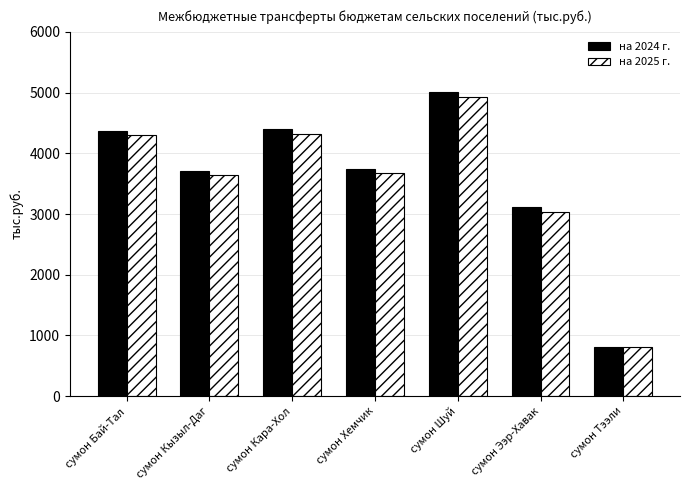

Is it true that на 2024 г. equals 815.2 at сумон Тээли?

True